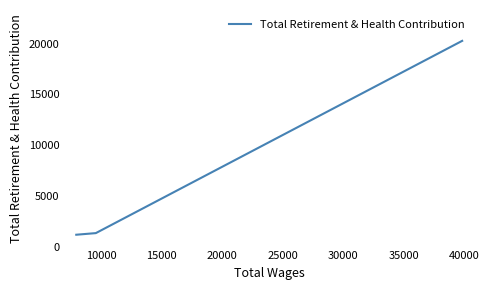

What is the sum of all values?

22783